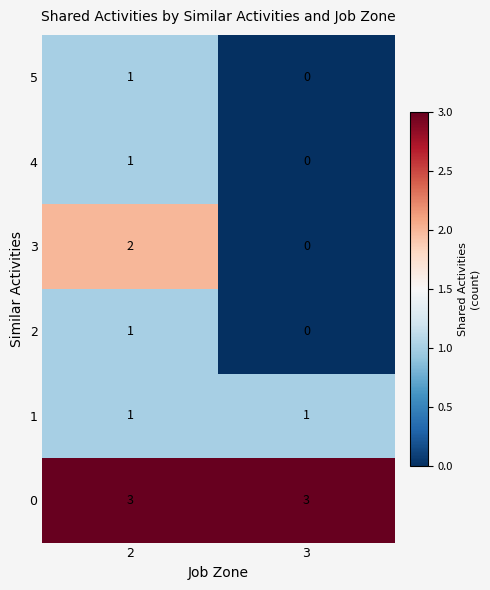

What is the total value across all series at 3?

4